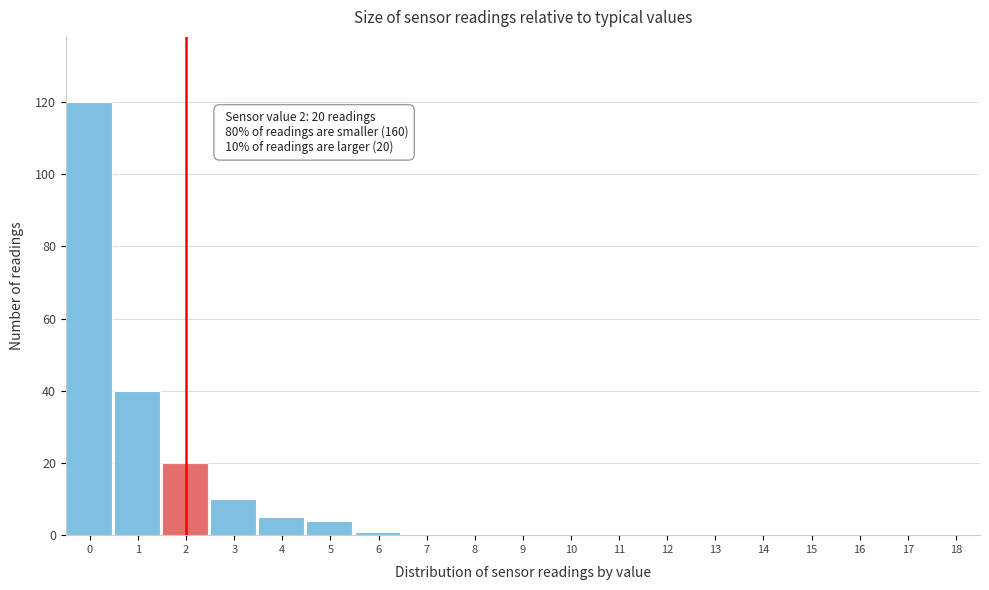

Reading right to left, extract all data points from this chart.

18=0	17=0	16=0	15=0	14=0	13=0	12=0	11=0	10=0	9=0	8=0	7=0	6=1	5=4	4=5	3=10	2=20	1=40	0=120